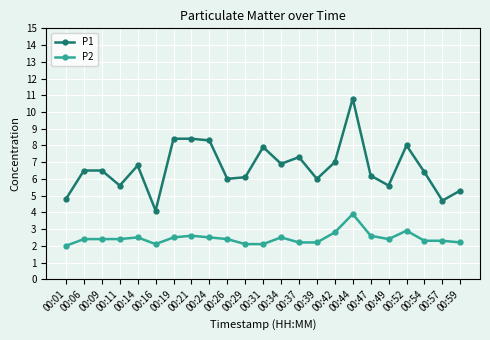

Rank the series by their average value, from highest to lowest.

P1, P2